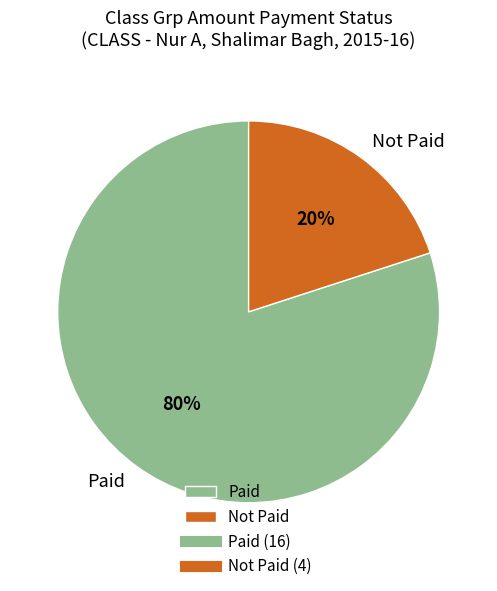

How many slices are in this pie chart?

2